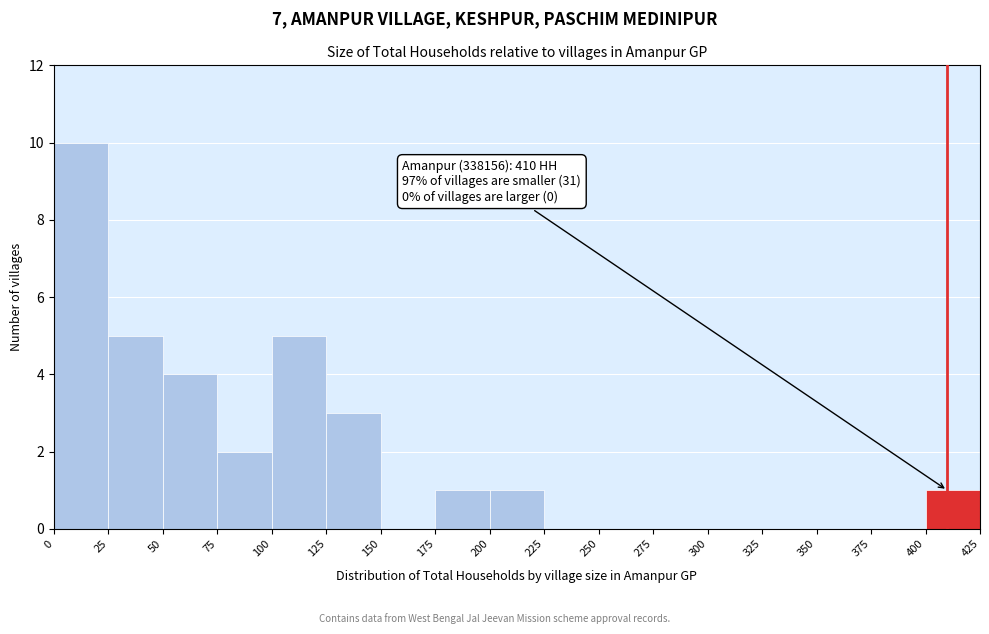

Over which range of the x-axis is the bar tallest?

0 to 25